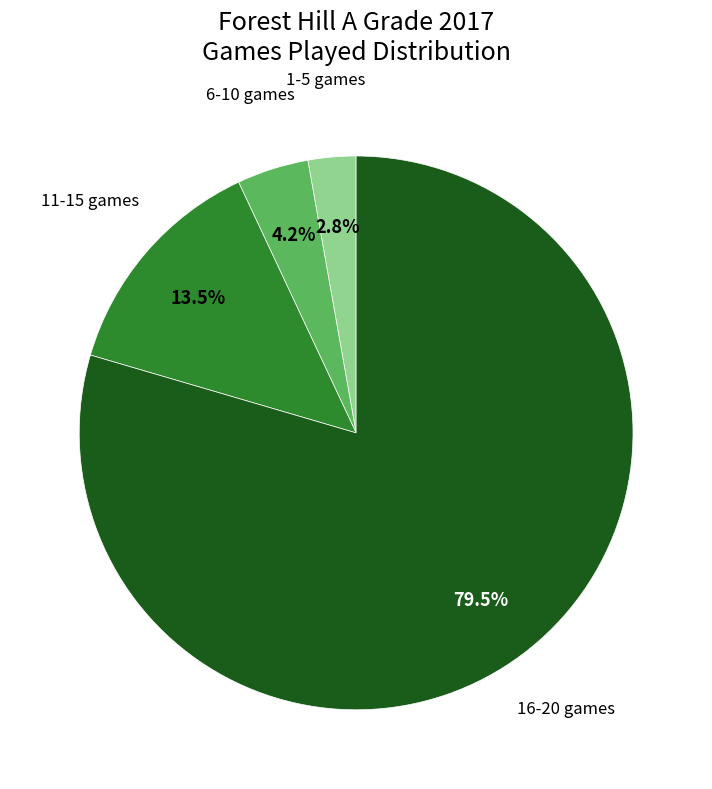

Is there a majority slice in this chart?

Yes